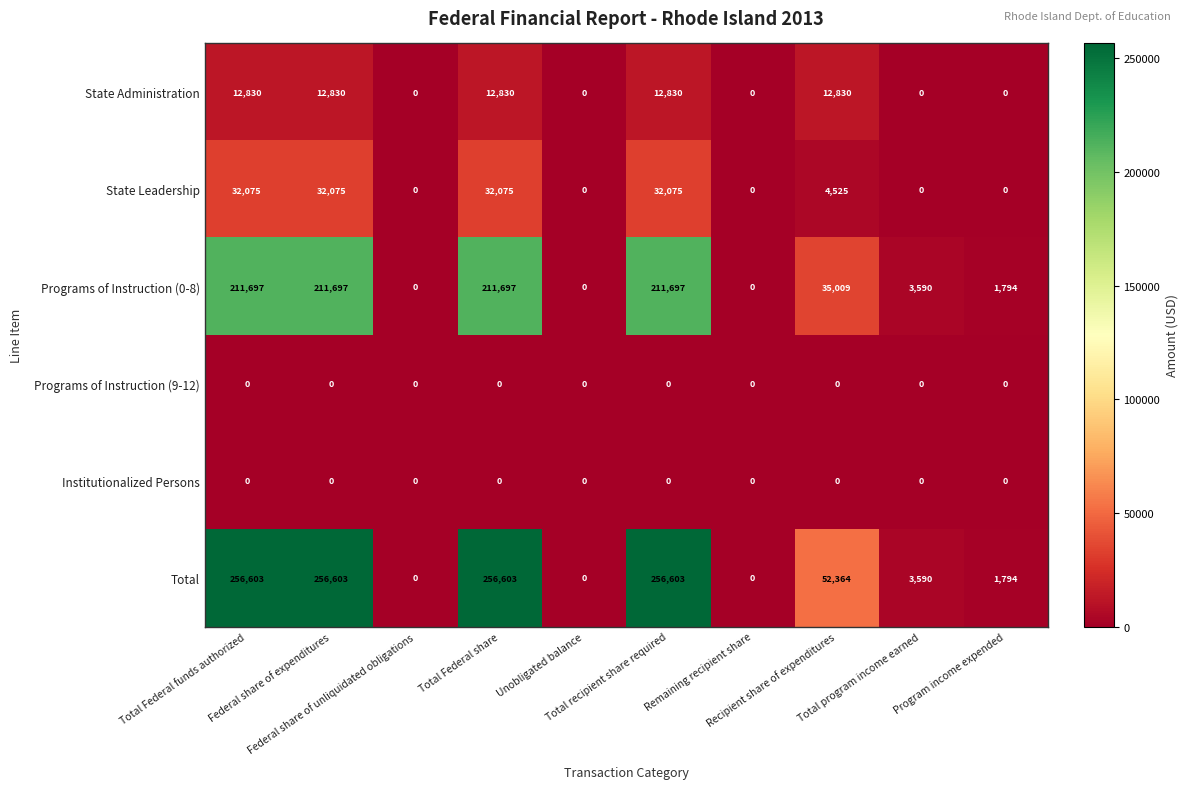

What is the difference between the second highest and second lowest values in the Programs of Instruction (0-8) series?

211697